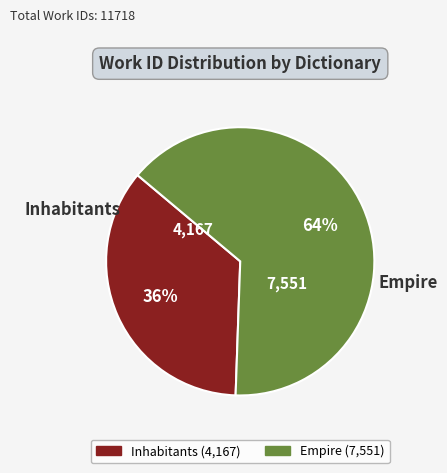

What percentage is the Inhabitants slice, to the nearest percent?

36%